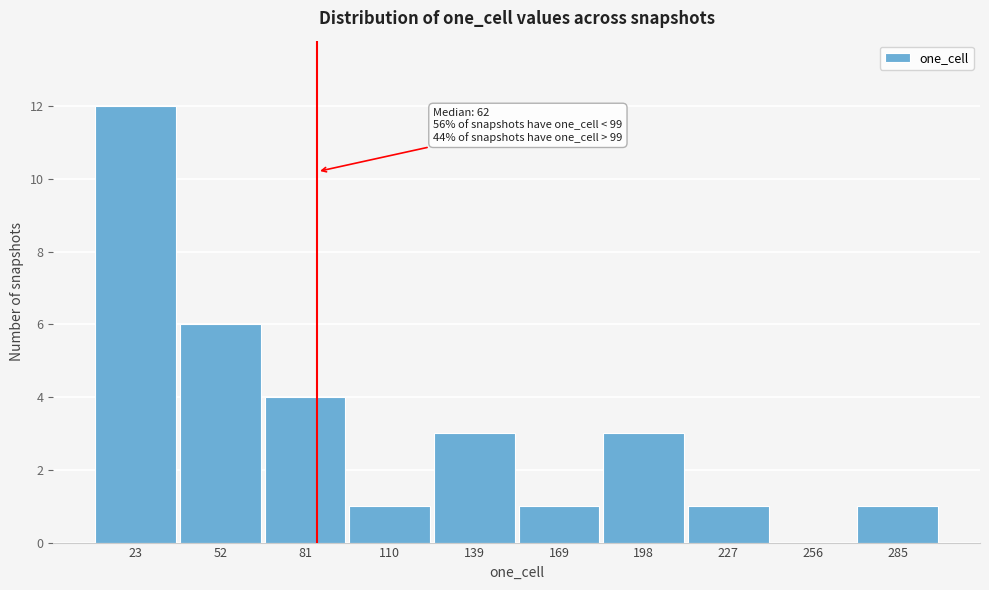

Reading left to right, list all the values displayed in this chart.

23=12	52=6	81=4	110=1	139=3	169=1	198=3	227=1	256=0	285=1